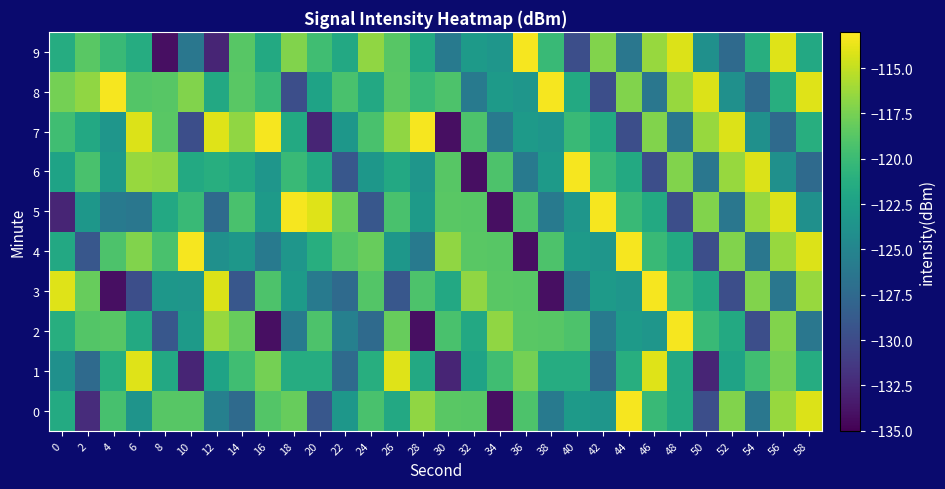

Which series changed the most between 12 and 14?

3